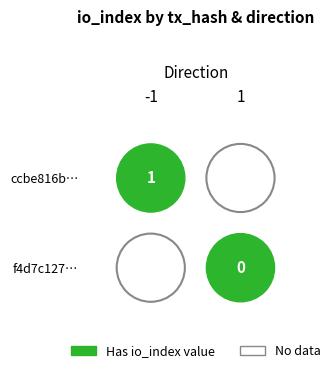

True or false: f4d7c127d1f682c5ad23cd8b750a79cd86d6787 has a value of 1 at 0.

True